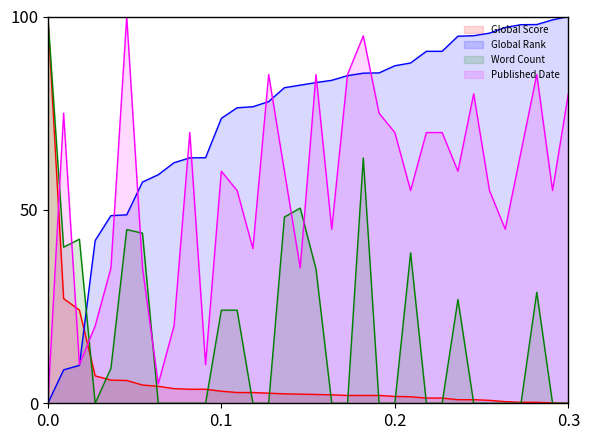

What are all the series names shown in the legend?

Global Score, Global Rank, Word Count, Published Date